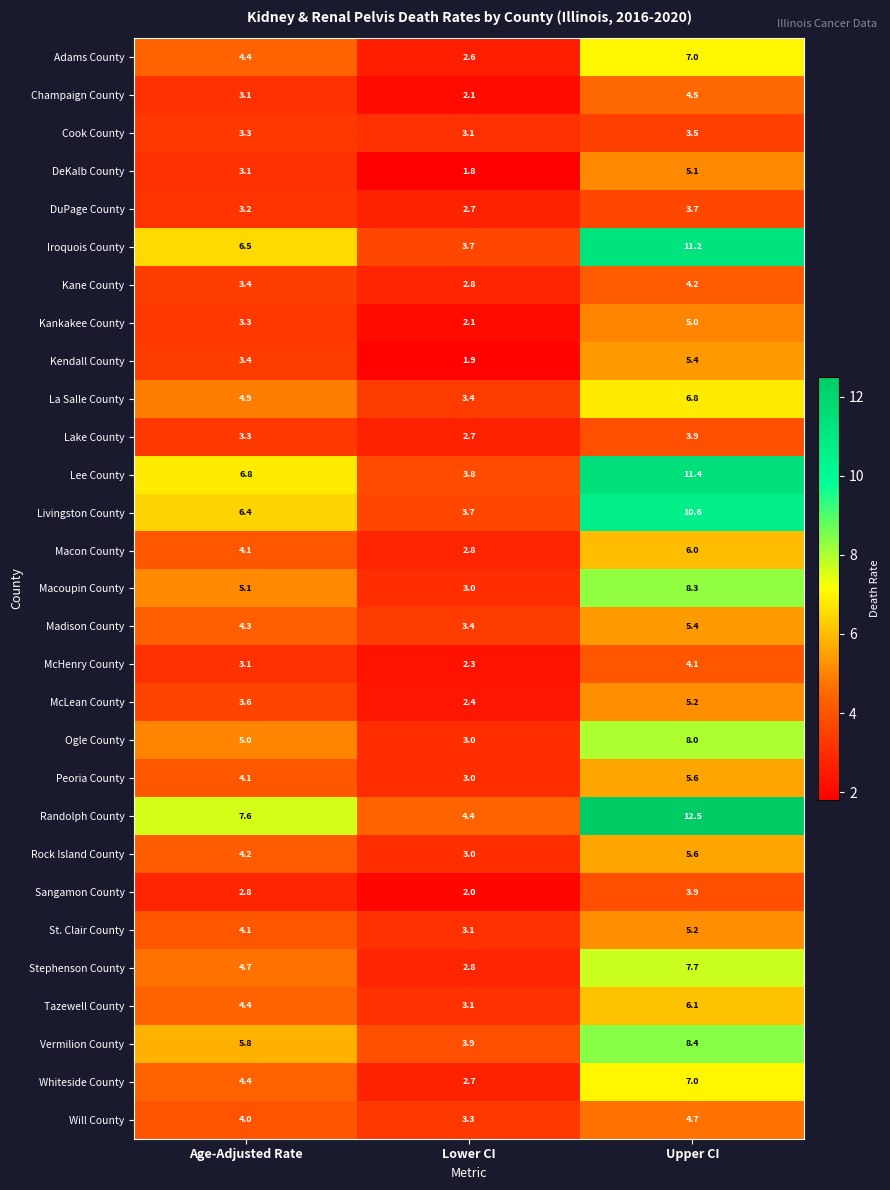

True or false: Macoupin County has a value of 5.1 at Age-Adjusted Rate.

True